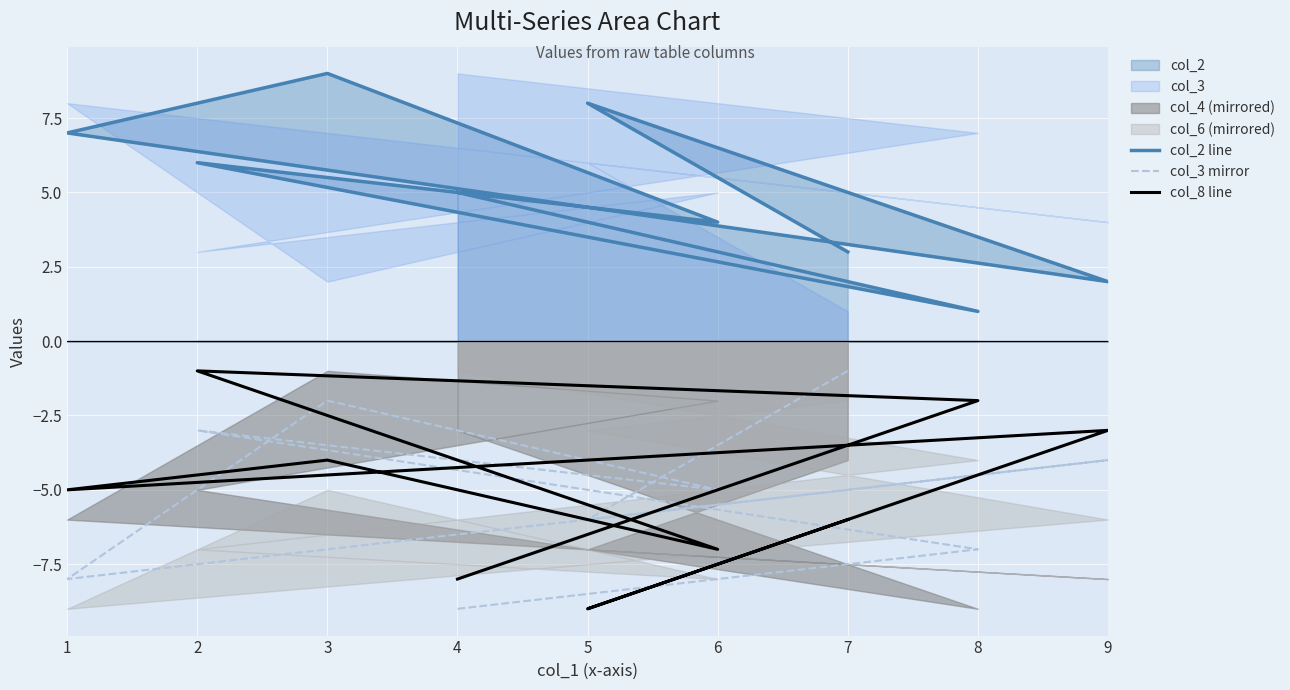

What is the total value across all series at 1?

-6